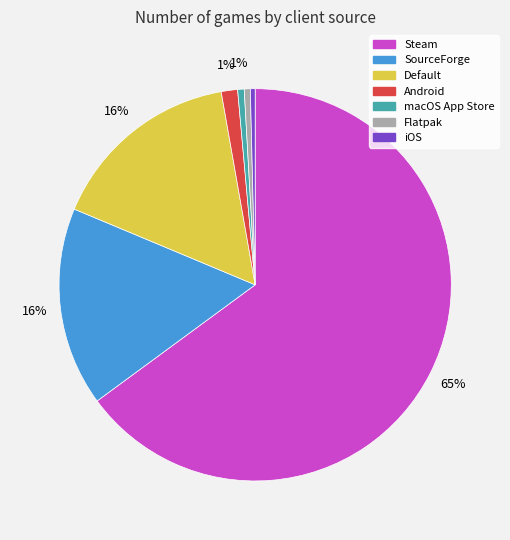

Do Android and Flatpak together represent more than half of the pie?

No